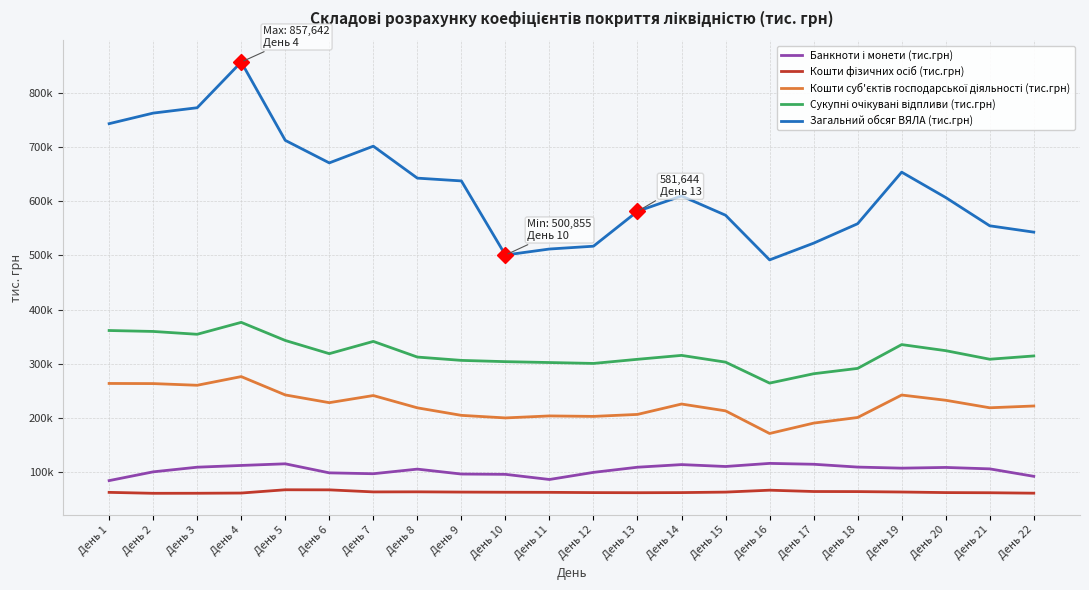

Reading left to right, list all the values displayed in this chart.

Банкноти і монети (тис.грн): 83816.6	100019.8	108618.9	111841.2	114882.7	98165.9	96541.6	105058.9	95971.8	95401.7	85898.9	99044.3	108578.1	113420.0	109917.0	115659.4	114049.3	108832.6	106847.6	108167.3	105532.2	91741.4
Кошти фізичних осіб (тис.грн): 62097.5	60359.8	60442.8	60847.4	66881.4	66727.2	62935.7	63076.8	62599.9	62322.7	62148.5	61646.6	61452.8	61669.6	62579.5	66107.3	63665.6	63506.9	62742.4	61676.3	61386.2	60584.8
Кошти суб'єктів господарської діяльності (тис.грн): 263430.6	263183.5	260074.4	276104.4	242207.1	227906.4	241089.2	218365.9	204447.1	199709.2	203404.7	202530.0	206192.9	225391.9	212774.5	170933.3	190125.5	200511.7	242010.2	232357.0	218455.1	221760.9
Сукупні очікувані відпливи (тис.грн): 361299.4	359574.0	354339.9	376369.5	342912.0	318497.3	341161.7	312224.4	306077.5	303720.1	302107.4	300437.3	308076.1	315322.4	302826.5	264081.0	281388.3	291256.1	335268.0	324048.7	308207.8	314286.0
Загальний обсяг ВЯЛА (тис.грн): 743668.2	763226.6	773139.8	857641.5	712847.9	671172.2	702078.4	642993.5	637860.6	500855.1	511943.1	517164.9	581644.4	609971.9	574426.1	491857.8	522762.0	558723.9	654053.4	607173.1	554874.9	543155.2